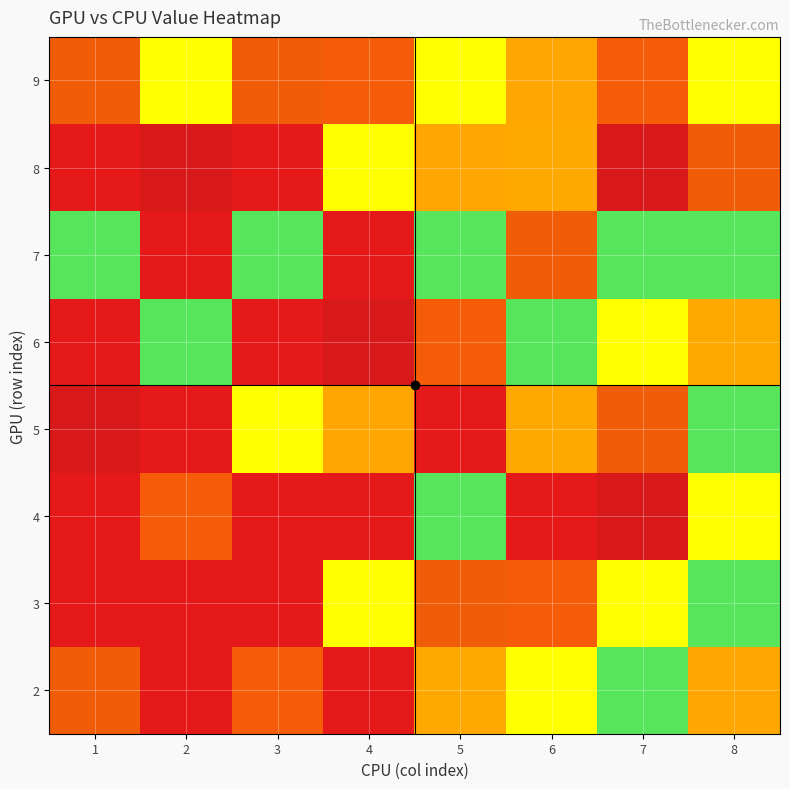

How many series are shown in this chart?

8